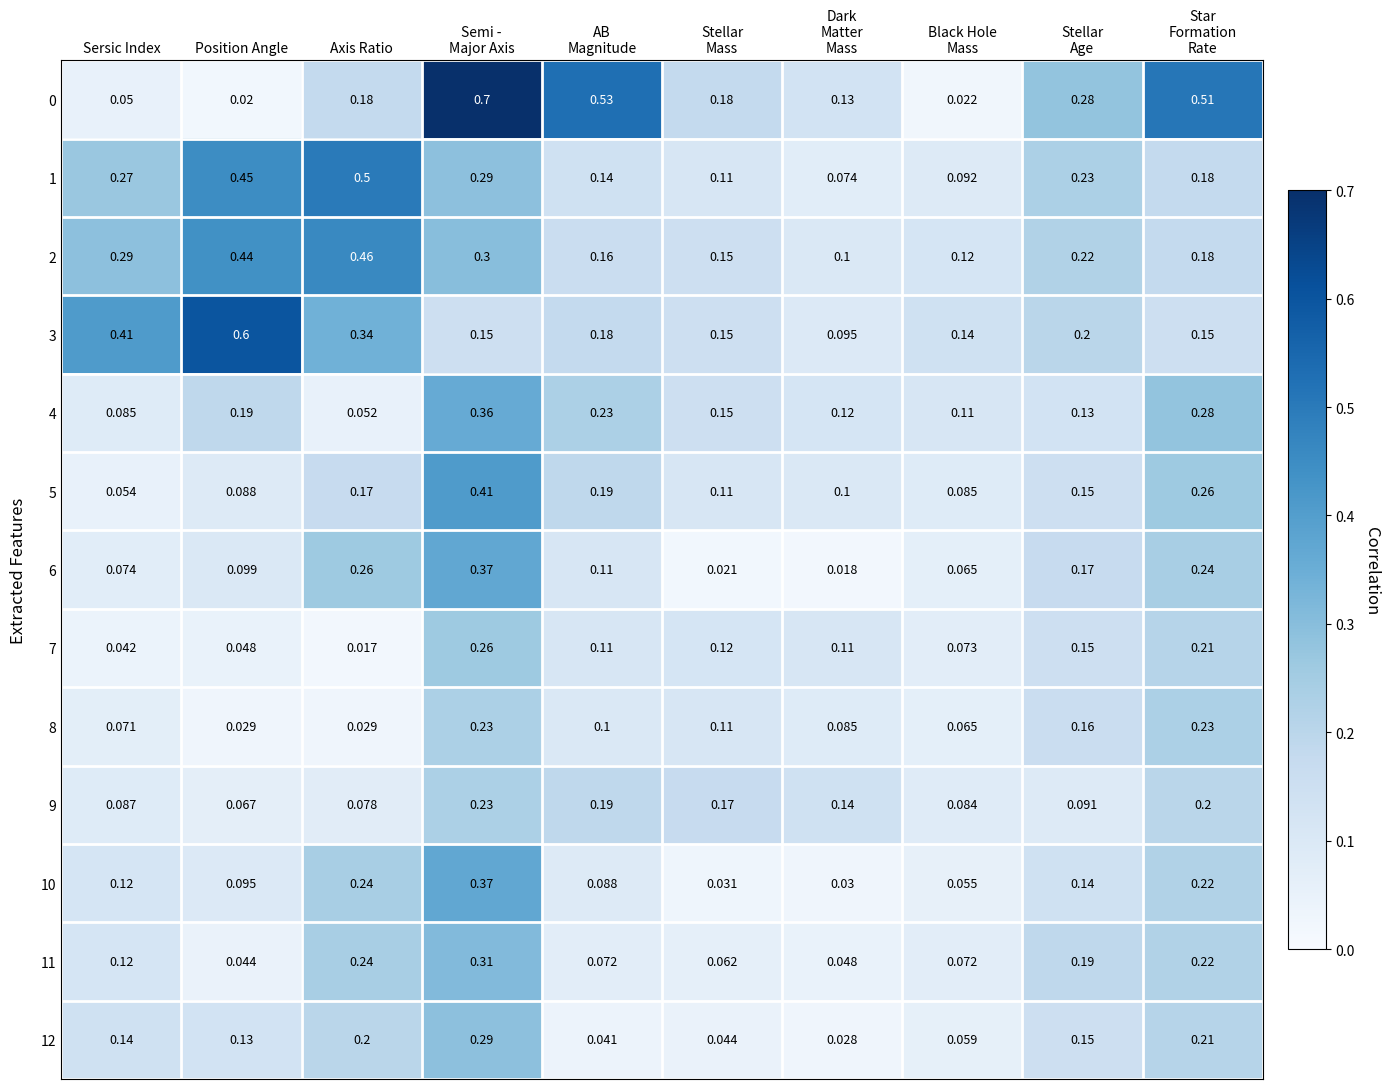

Which category has the lowest value across all series?

Axis Ratio